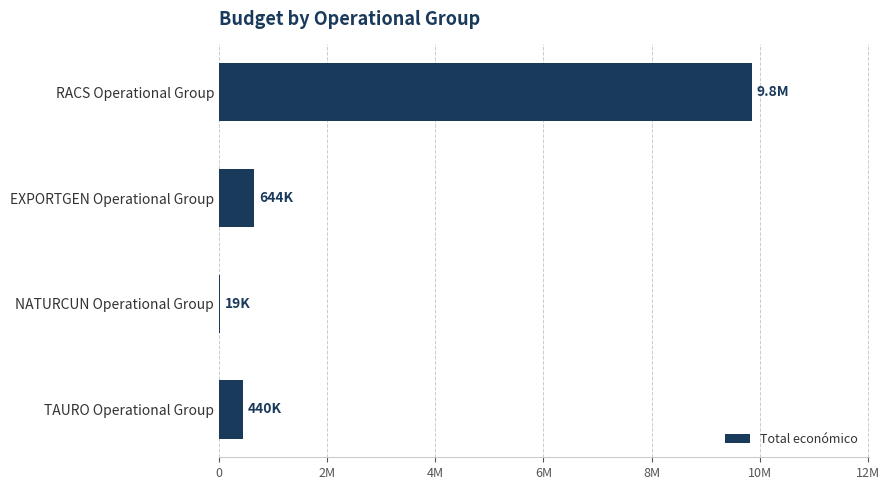

Are the bars horizontal?

Yes